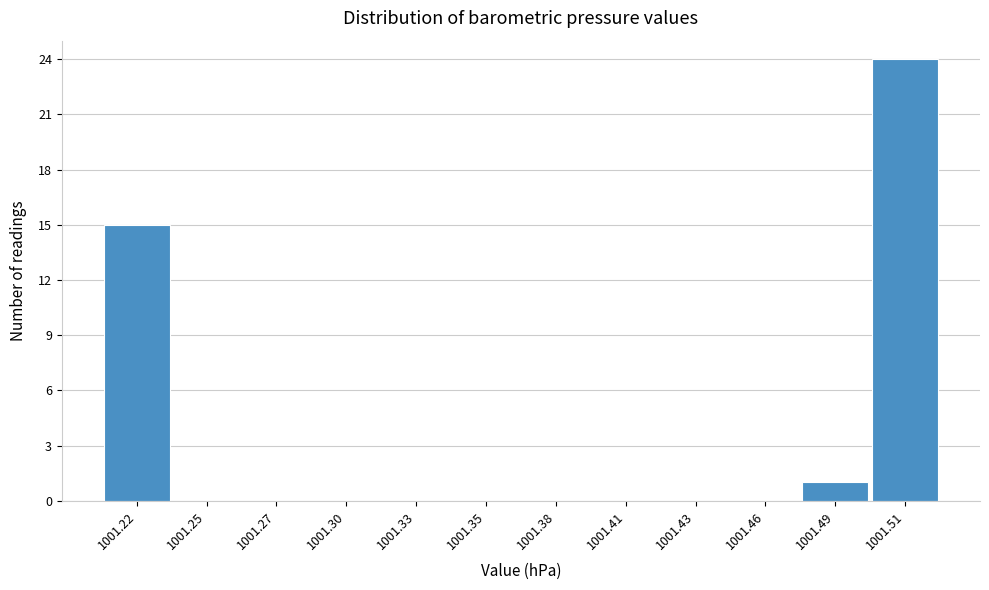

Reading left to right, transcribe all the data shown in this chart.

1001.22=15	1001.25=0	1001.27=0	1001.30=0	1001.33=0	1001.35=0	1001.38=0	1001.41=0	1001.43=0	1001.46=0	1001.49=1	1001.51=24